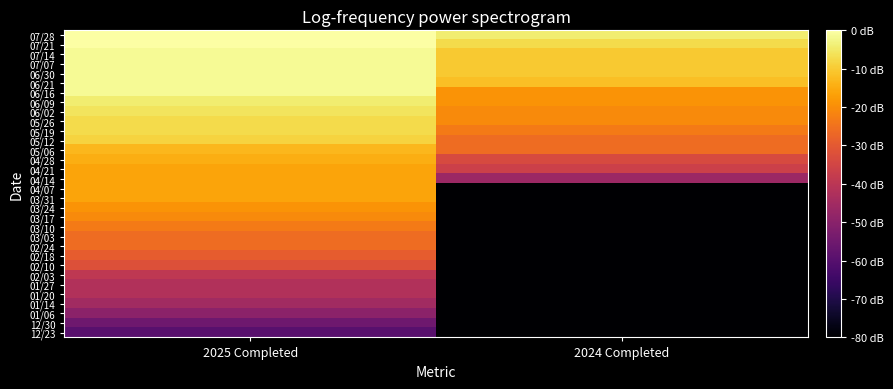

At 2025 Completed, list the series in order from smallest to largest.

12/23, 12/30, 01/06, 01/14, 01/27, 01/20, 02/03, 02/10, 02/18, 03/03, 02/24, 03/10, 03/17, 03/24, 04/21, 04/14, 04/07, 03/31, 04/28, 05/06, 05/12, 05/26, 05/19, 06/02, 06/09, 07/14, 07/07, 06/30, 06/21, 06/16, 07/28, 07/21